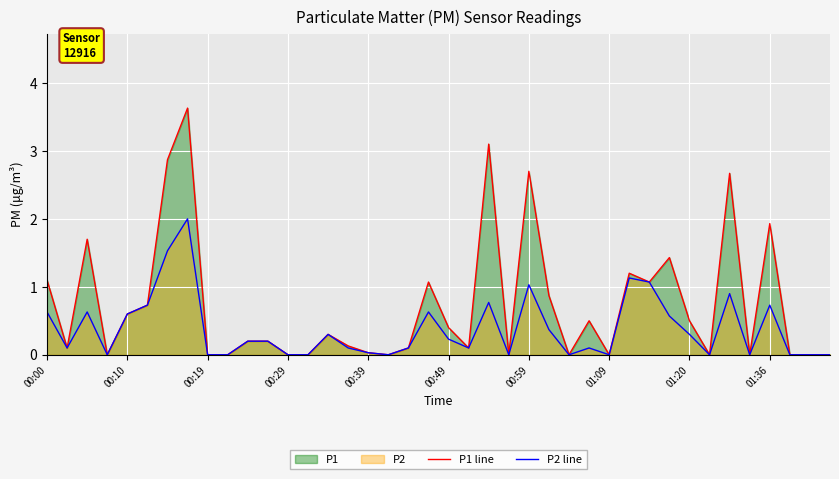

List the series in order of their peak value, highest first.

P1 line, P2 line